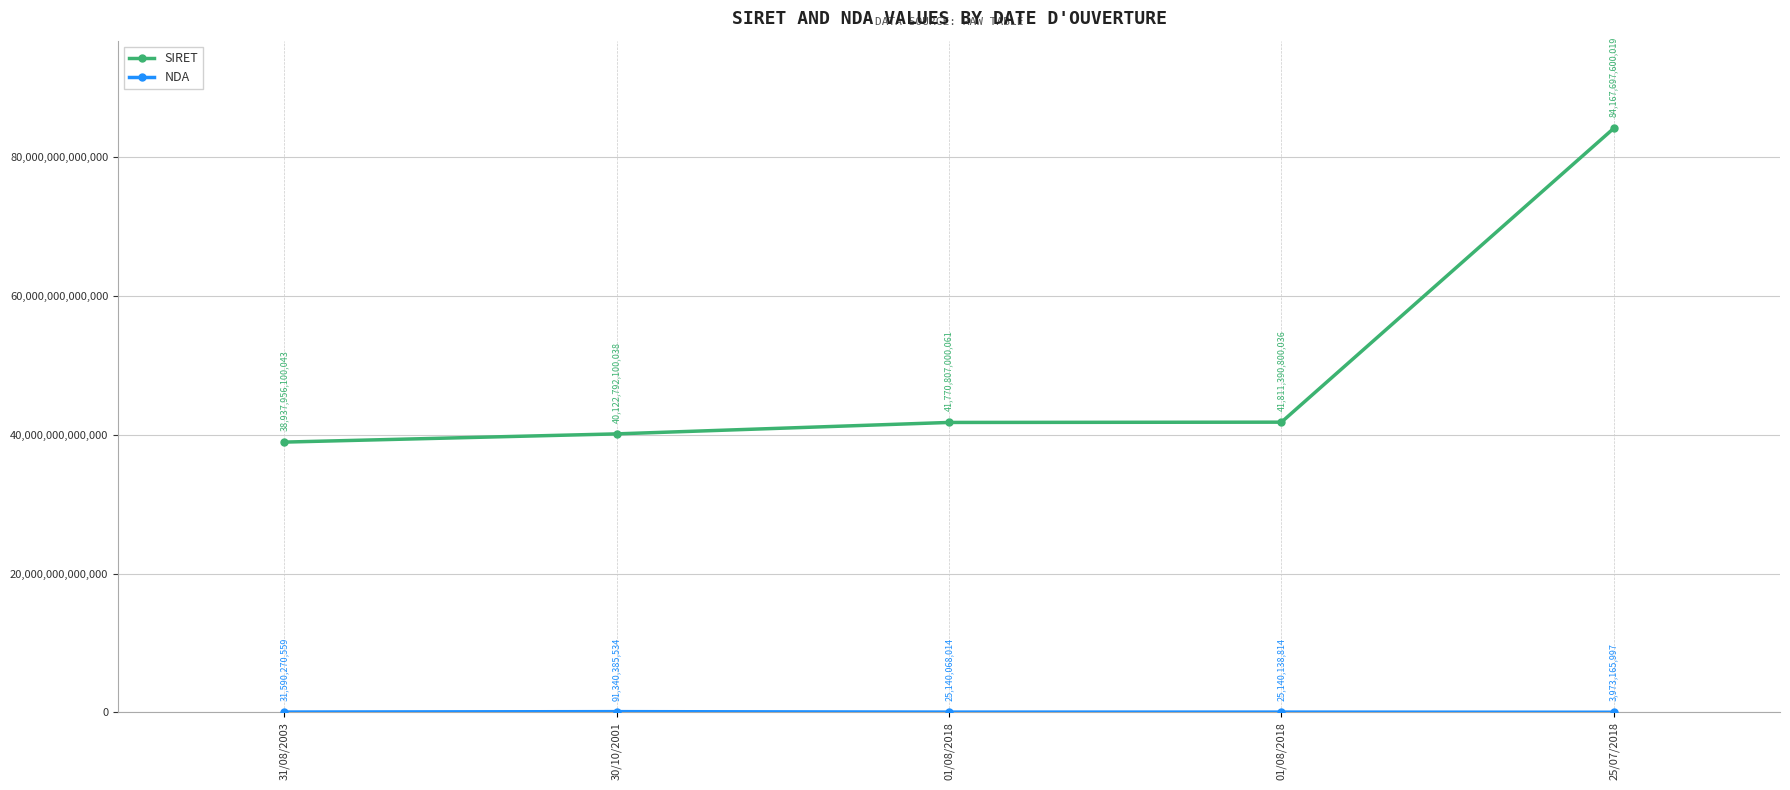

True or false: NDA and SIRET intersect in this chart.

False